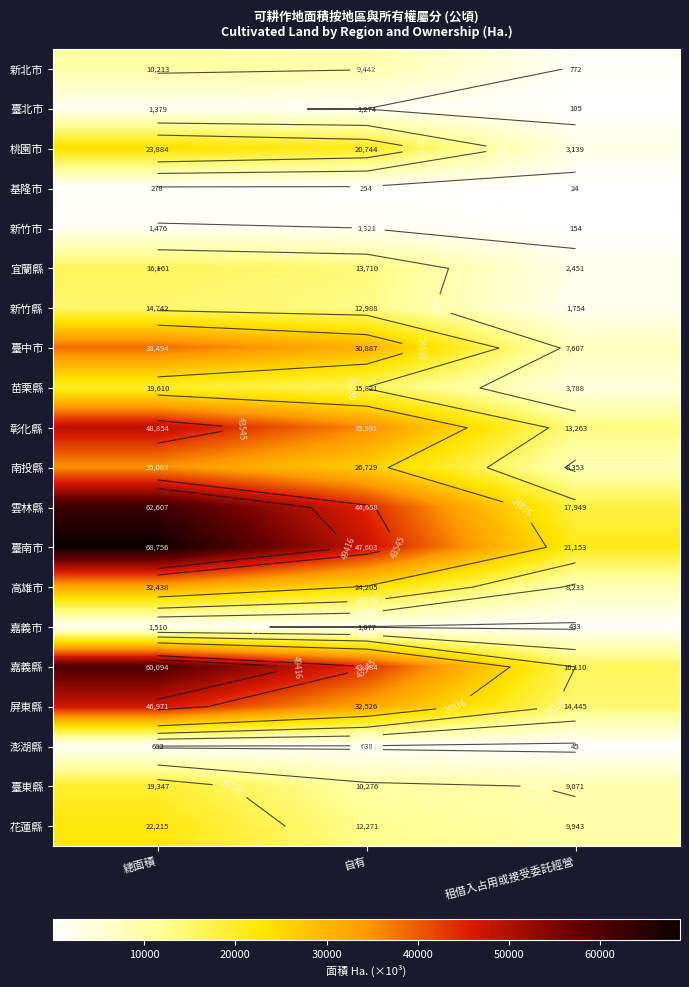

True or false: 高雄市 has a value of 6620.2 at 總面積.

False